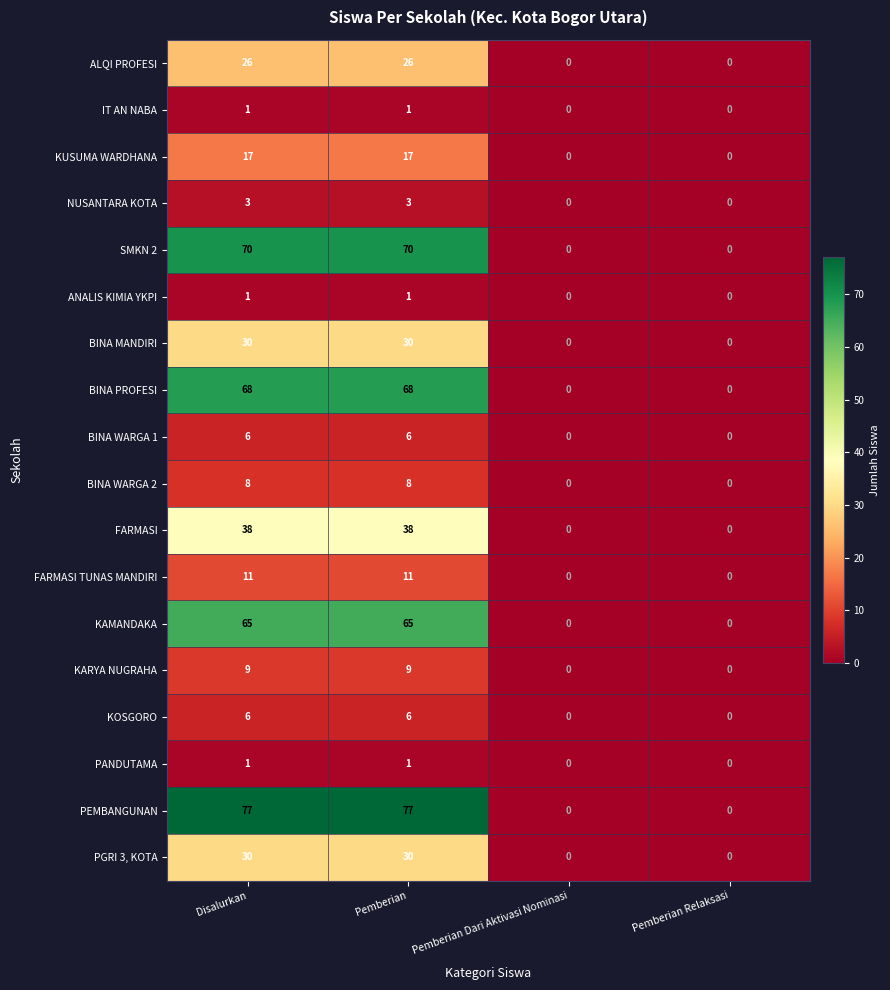

What is the greatest value displayed?

77